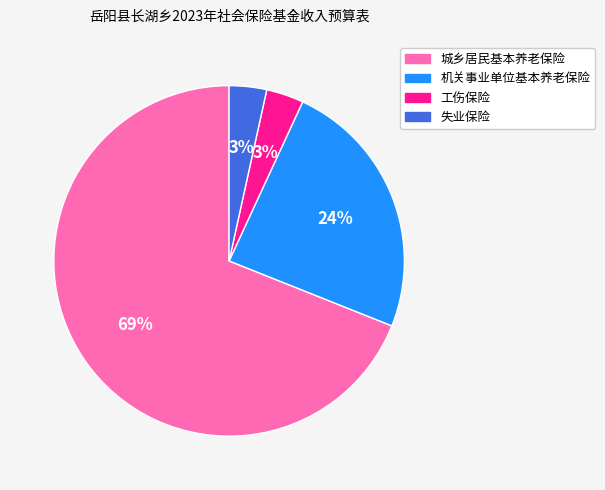

What is the largest slice in the pie chart?

城乡居民基本养老保险